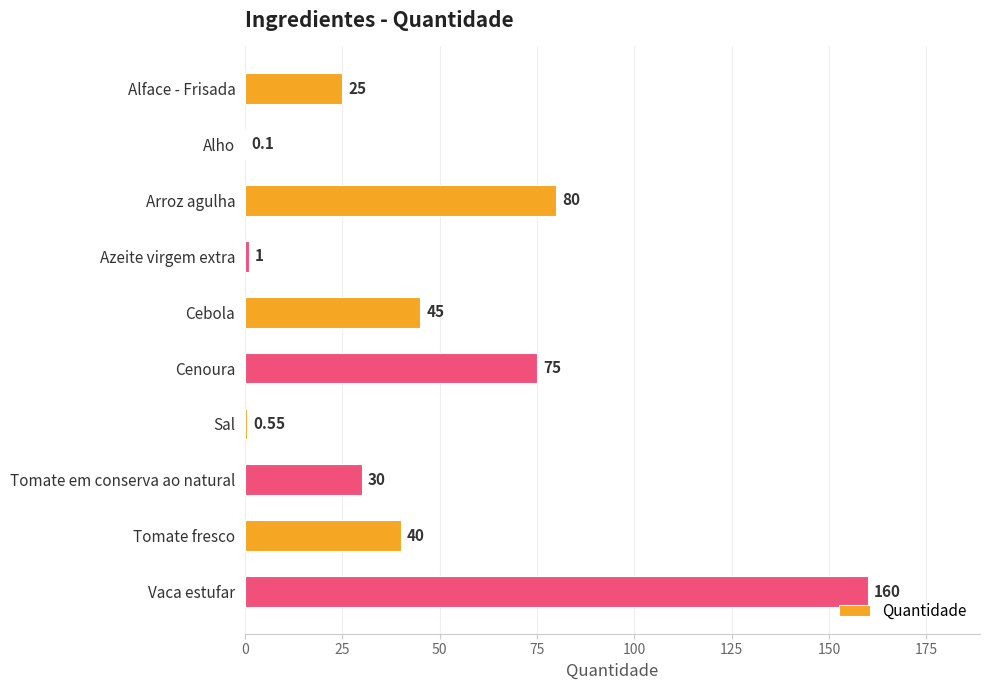

Count the number of categories in the chart.

10